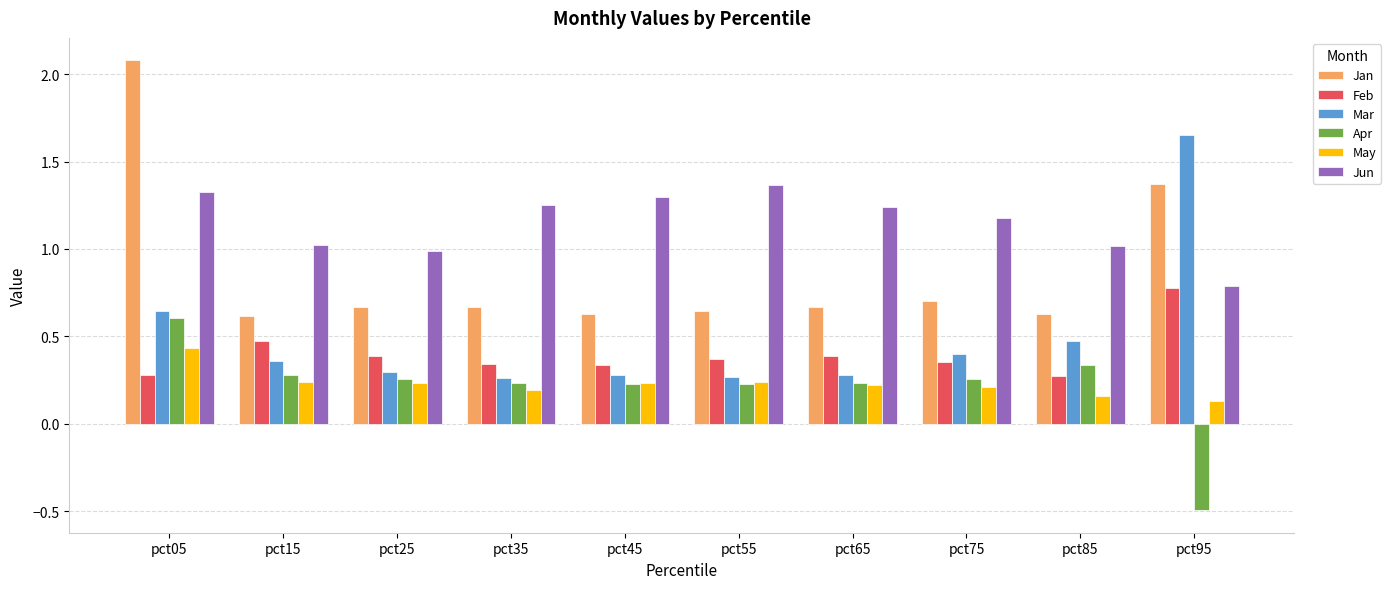

Count the number of categories in the chart.

10